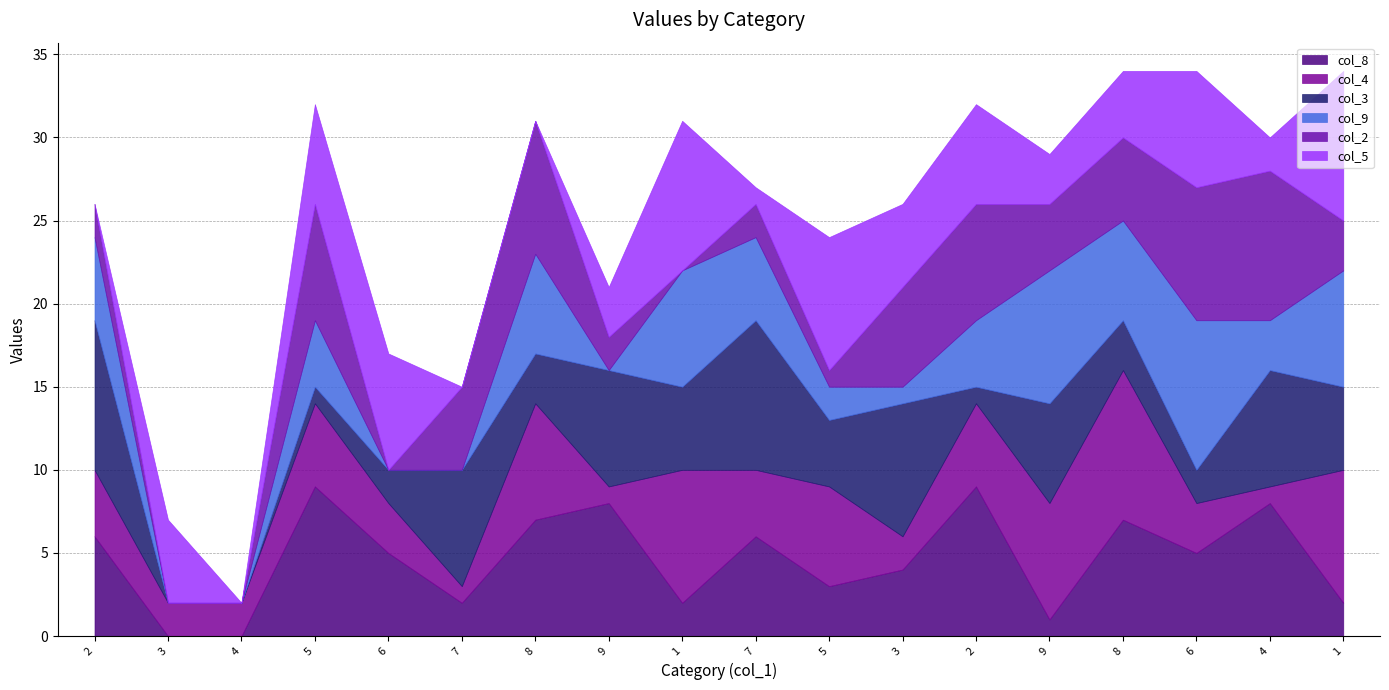

True or false: col_9 has a value of 0 at 3.

True